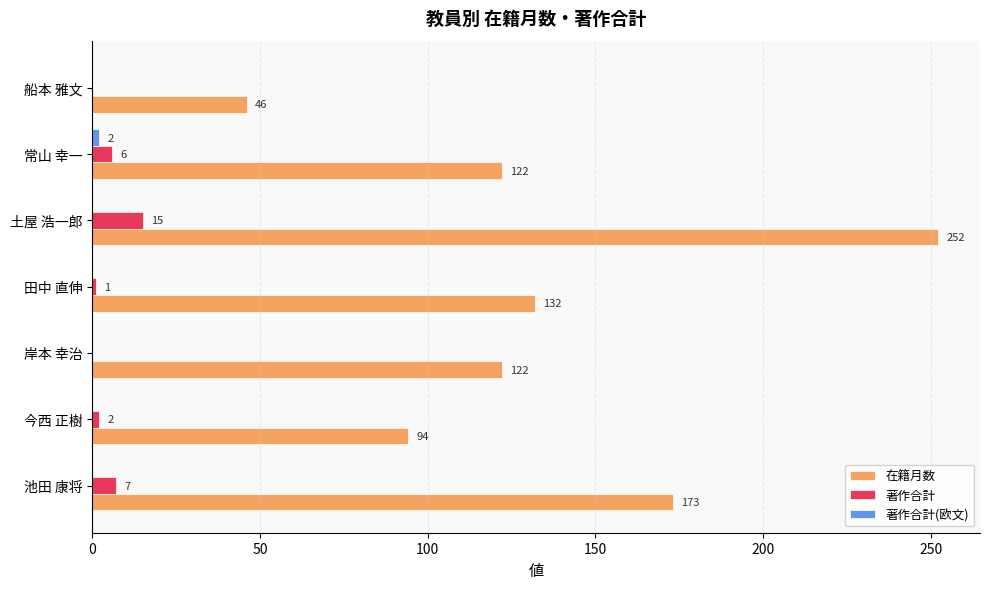

What is the greatest value displayed?

252